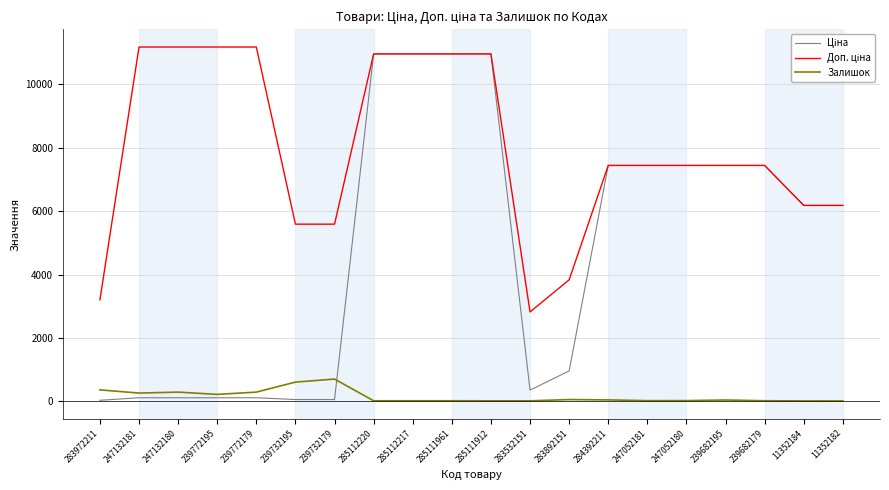

What position from the left is 285112220?

8